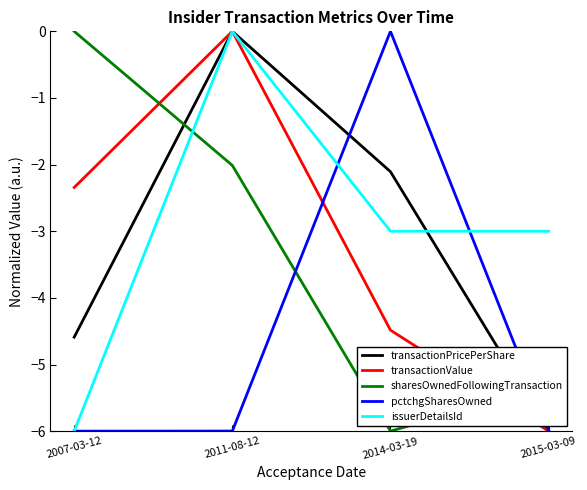

True or false: transactionPricePerShare and sharesOwnedFollowingTransaction cross at least once.

True